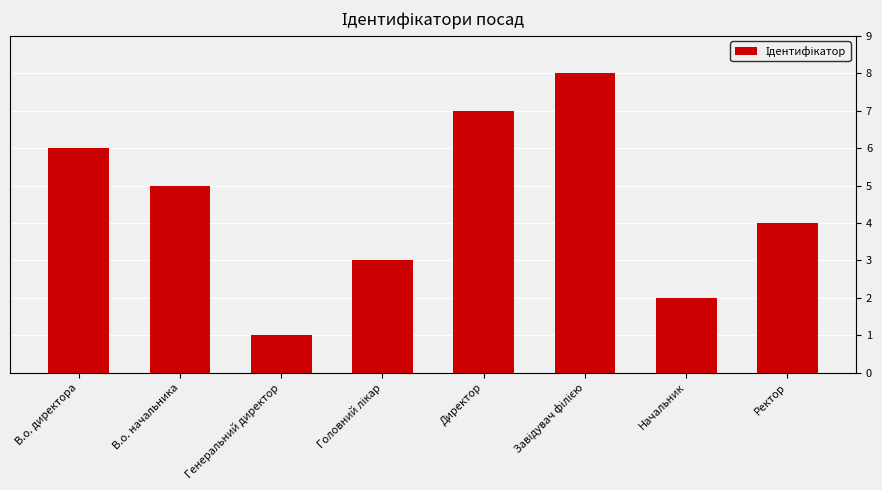

True or false: the data shows 2 at Генеральний директор.

False